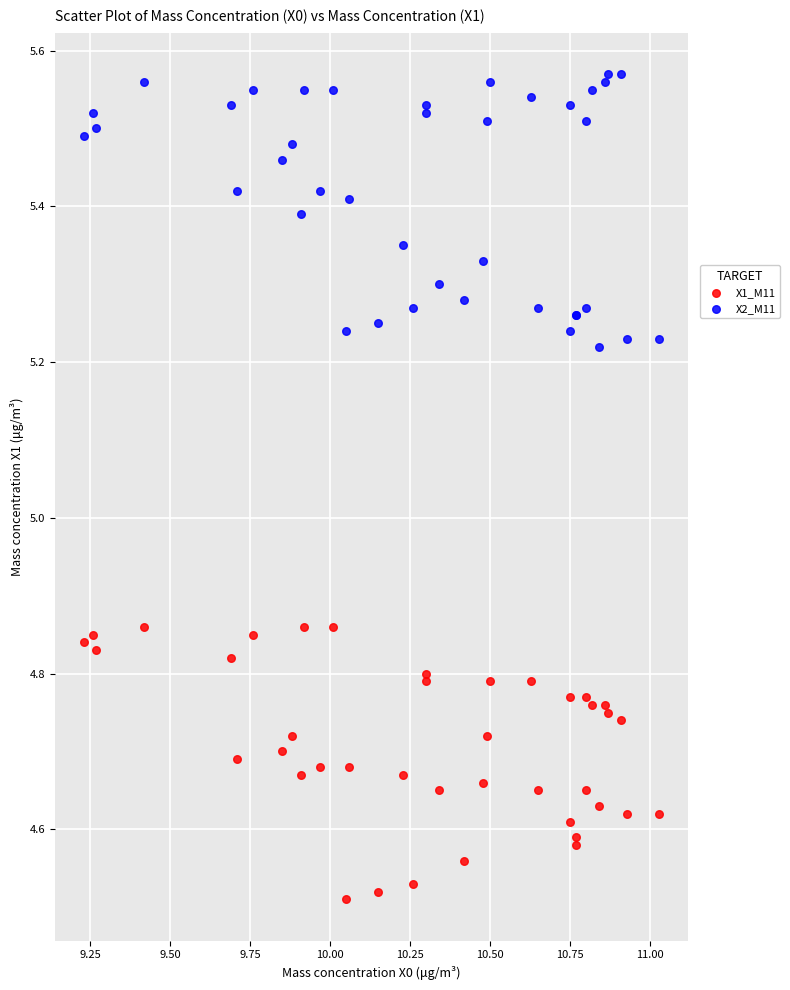

Which series contains the lowest Y value?

X1_M11